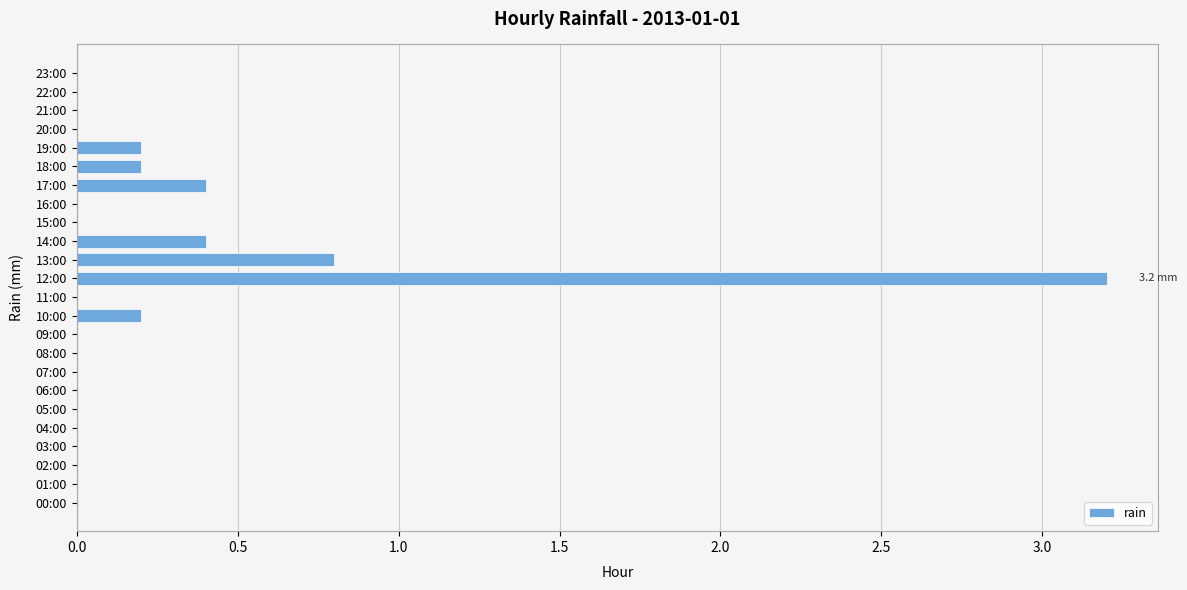

Are the bars horizontal?

Yes